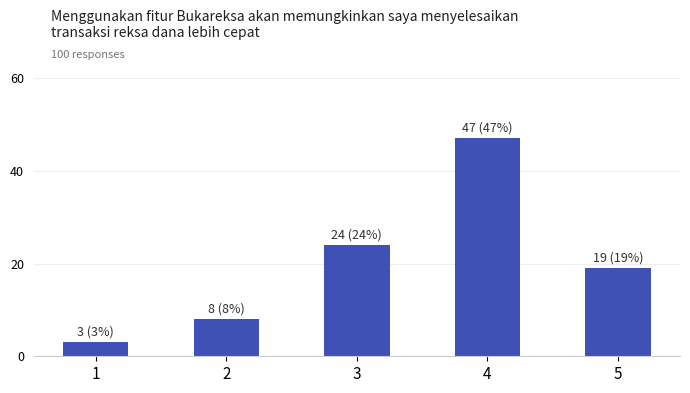

What is the minimum value shown in the chart?

3